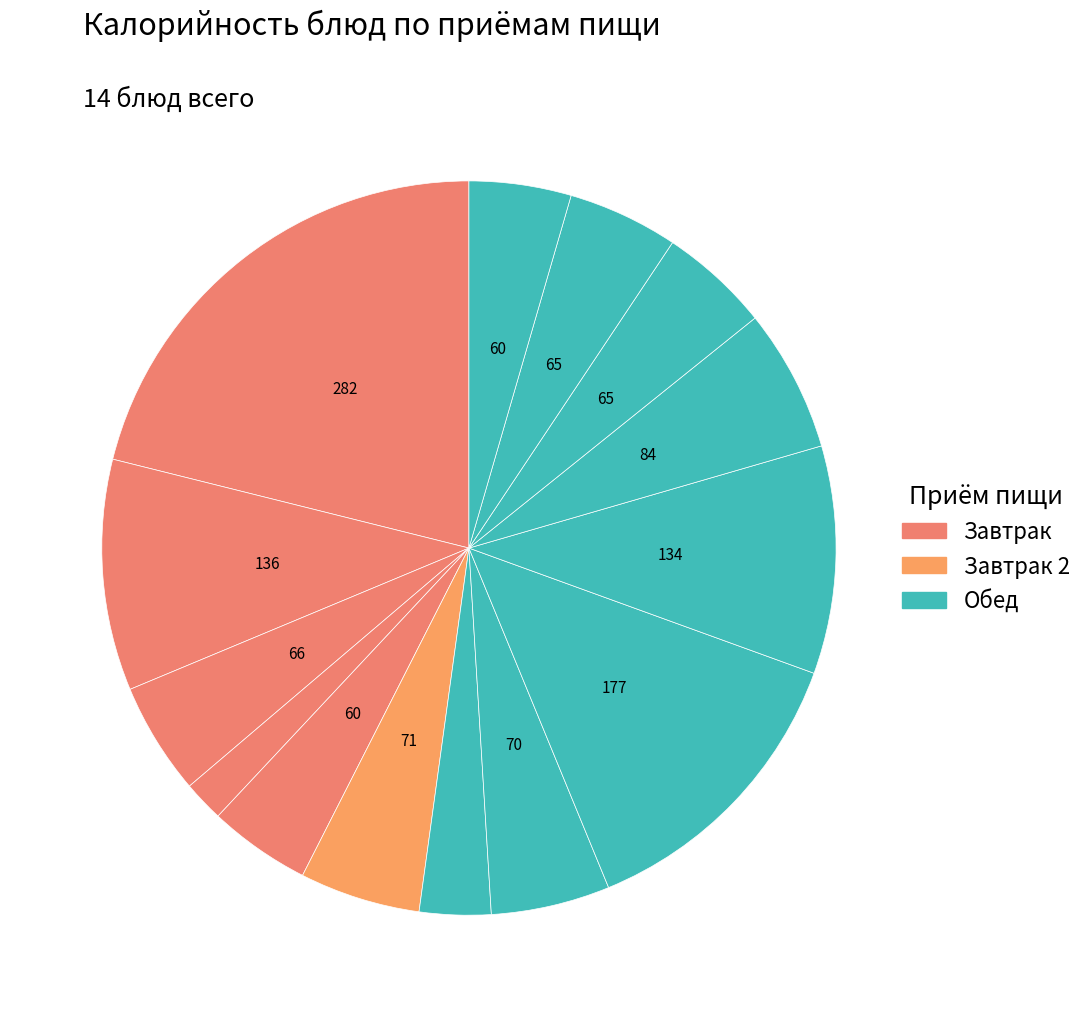

What is the largest slice in the pie chart?

Запеканка творожная с морковью